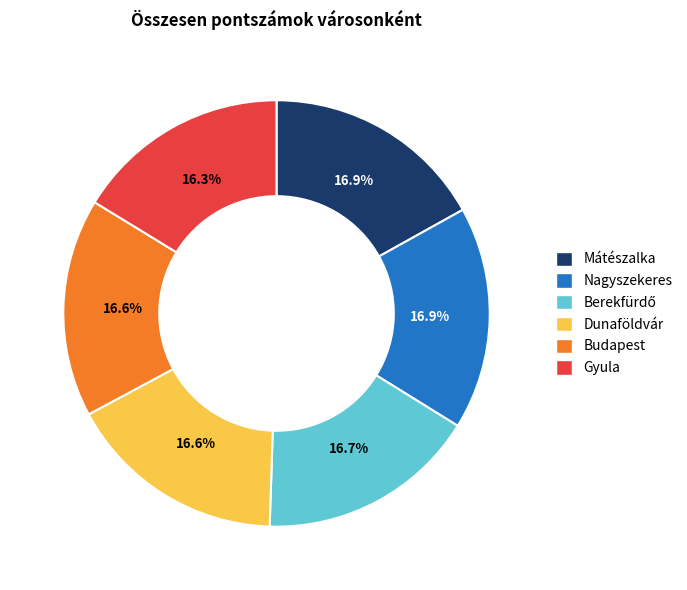

Is there a majority slice in this chart?

No